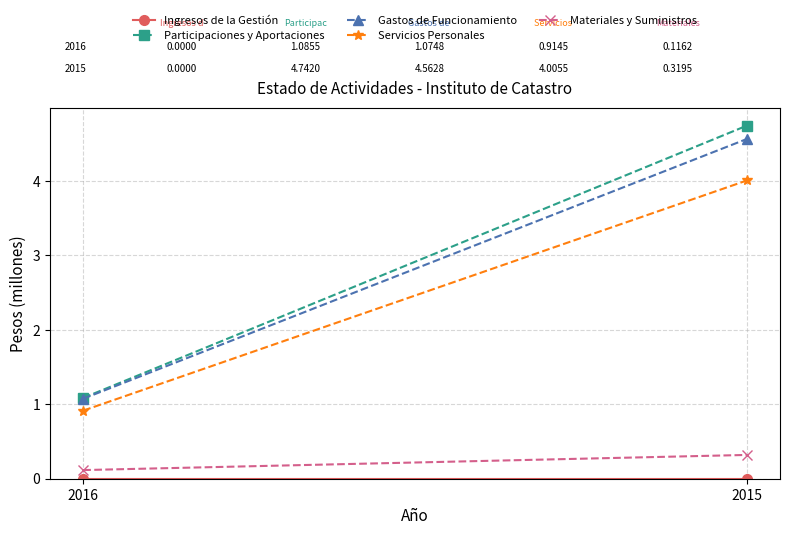

Rank the categories by Ingresos de la Gestión value from lowest to highest.

2016, 2015